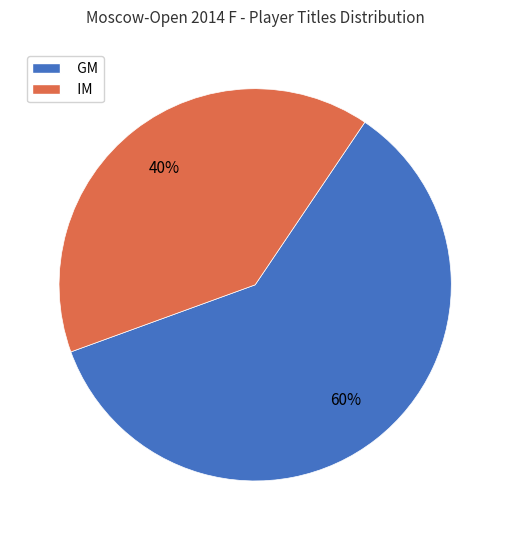

Which slice is the smallest?

IM